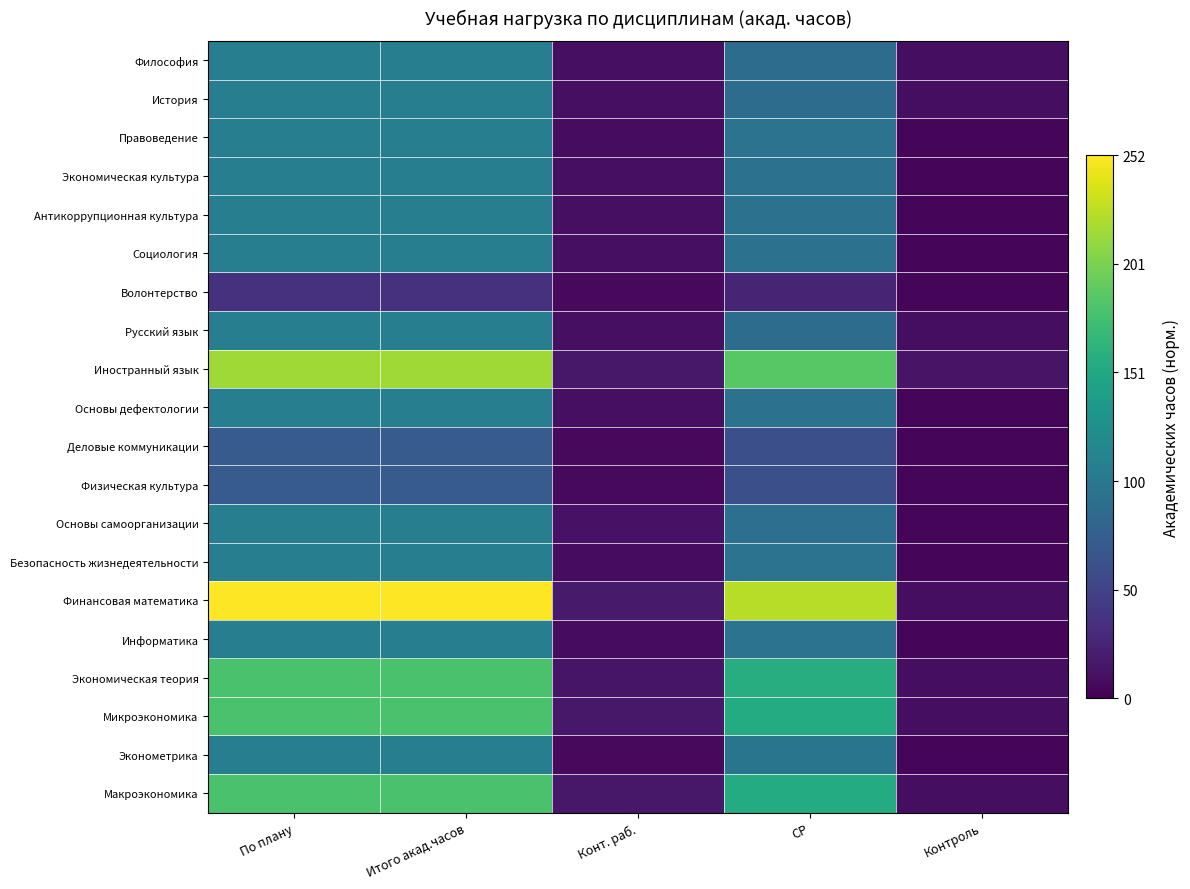

Which series has the largest total across all categories?

Финансовая математика